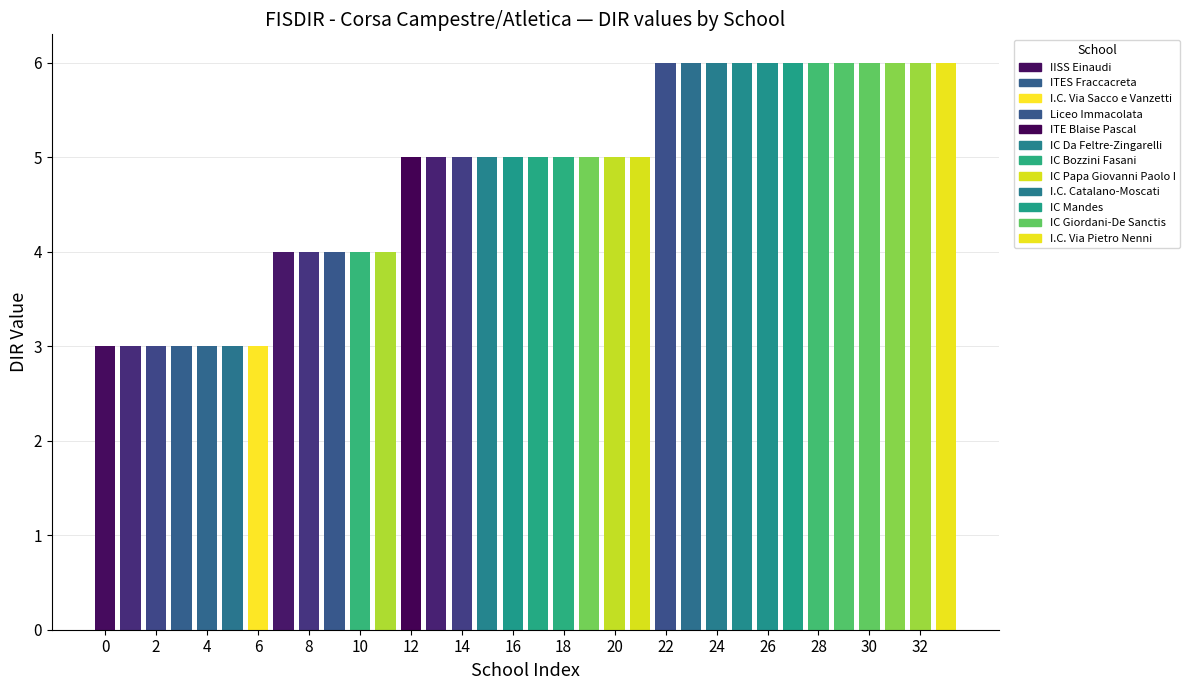

What is the average value?

5